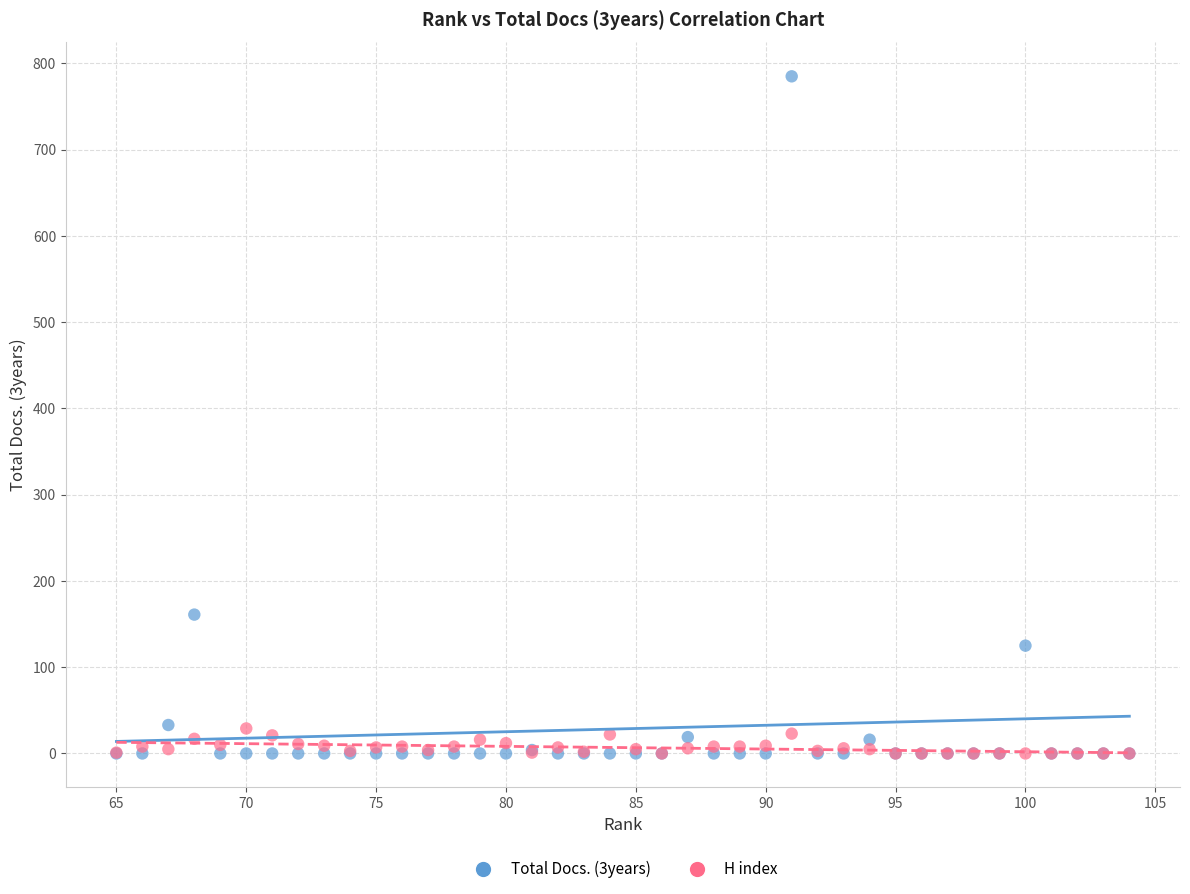

Across all series, what Y value is closest to 392?

161